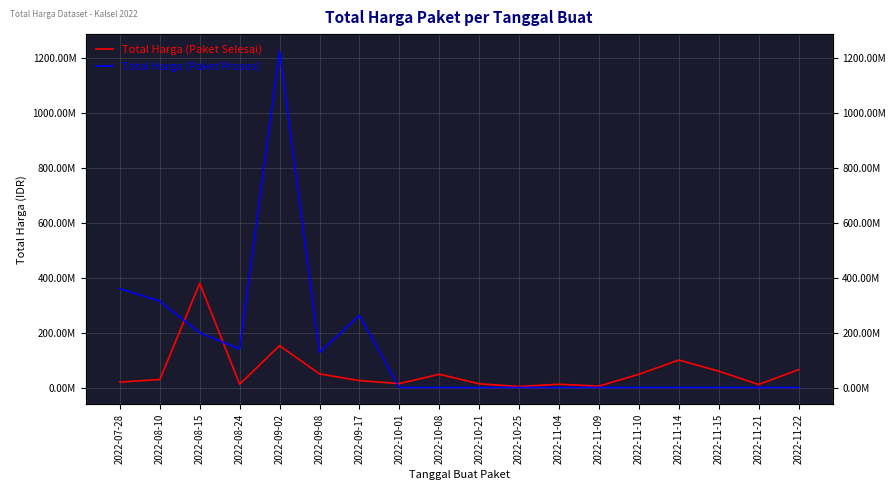

Reading left to right, transcribe all the data shown in this chart.

Total Harga (Paket Selesai): 19950000	29000000	379075000	12000000	152477000	49478000	25200000	14400000	48140000	13442000	3825000	11800000	5093000	48140000	100000000	59375000	11100000	65000000
Total Harga (Paket Proses): 359500000	314121780	199200000	139800000	1224682000	127000000	262118150	0	0	0	0	0	0	0	0	0	0	0